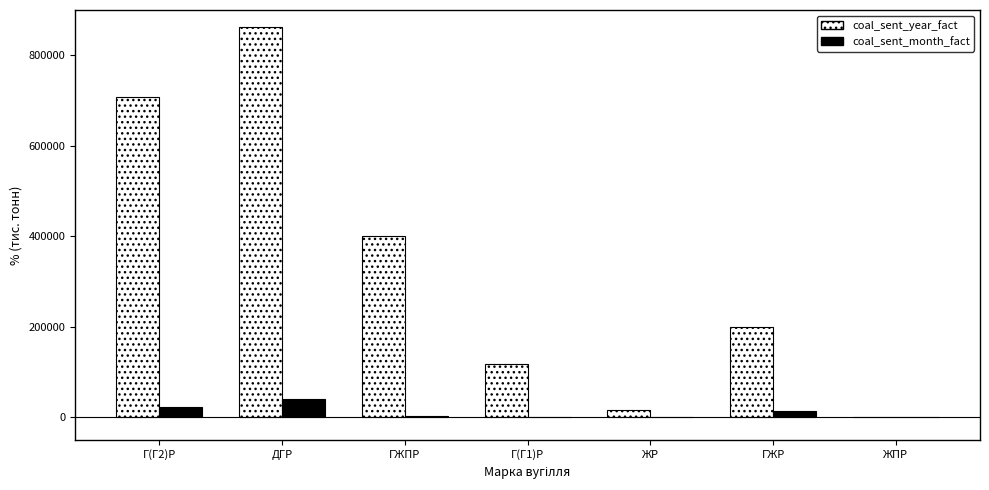

What is the highest value of the coal_sent_year_fact series?

862000